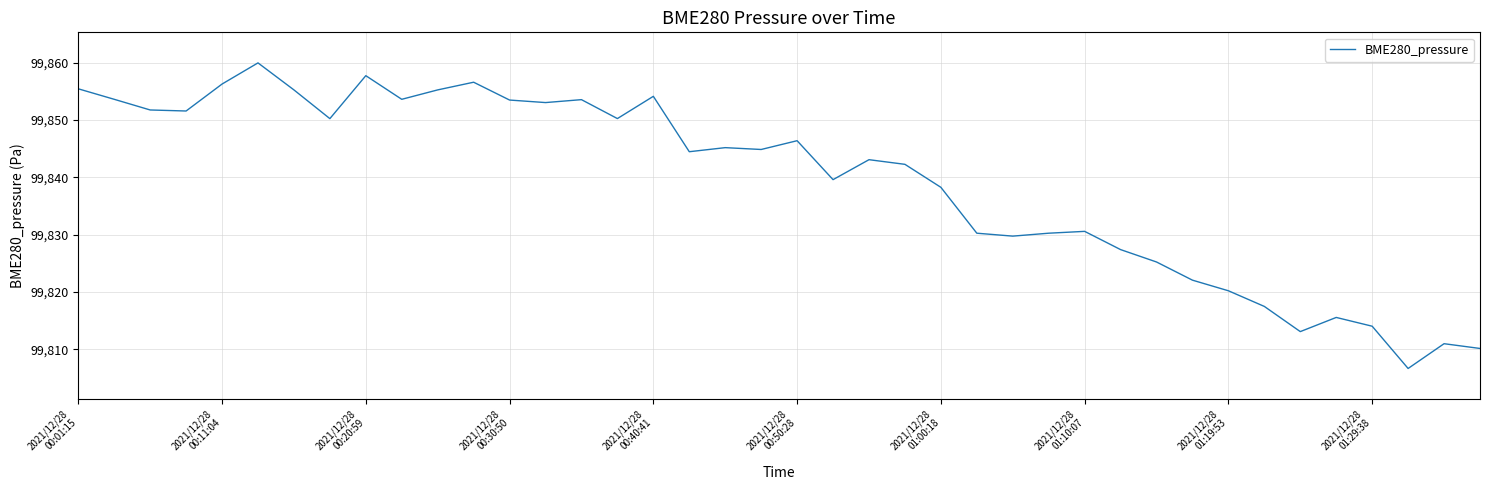

What is the difference between the maximum and minimum values?

53.3